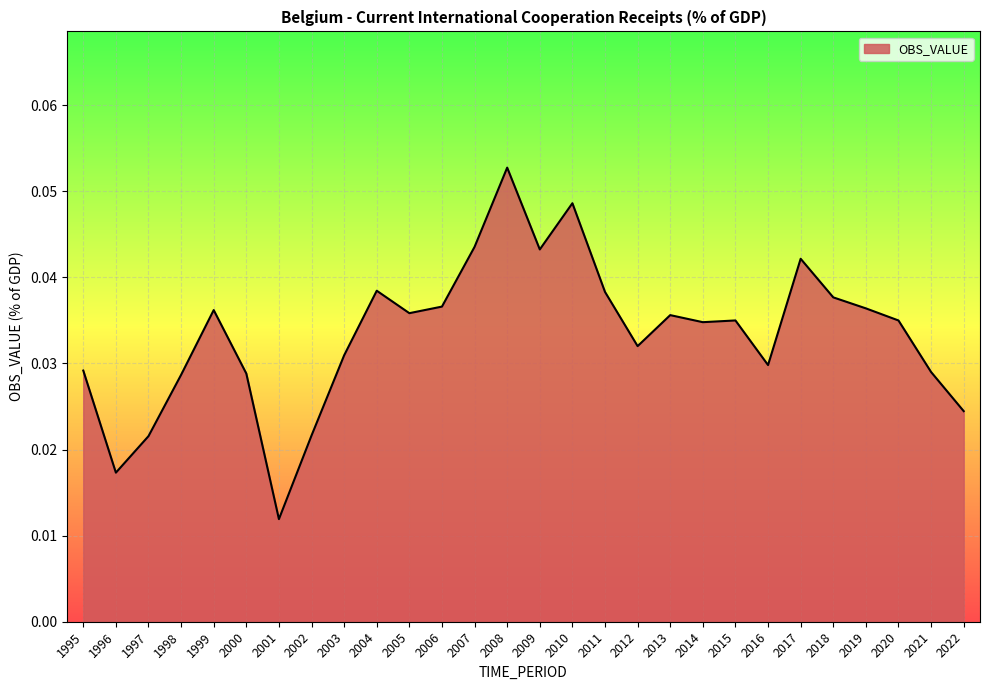

Which has a higher value, 1995 or 2018?

2018